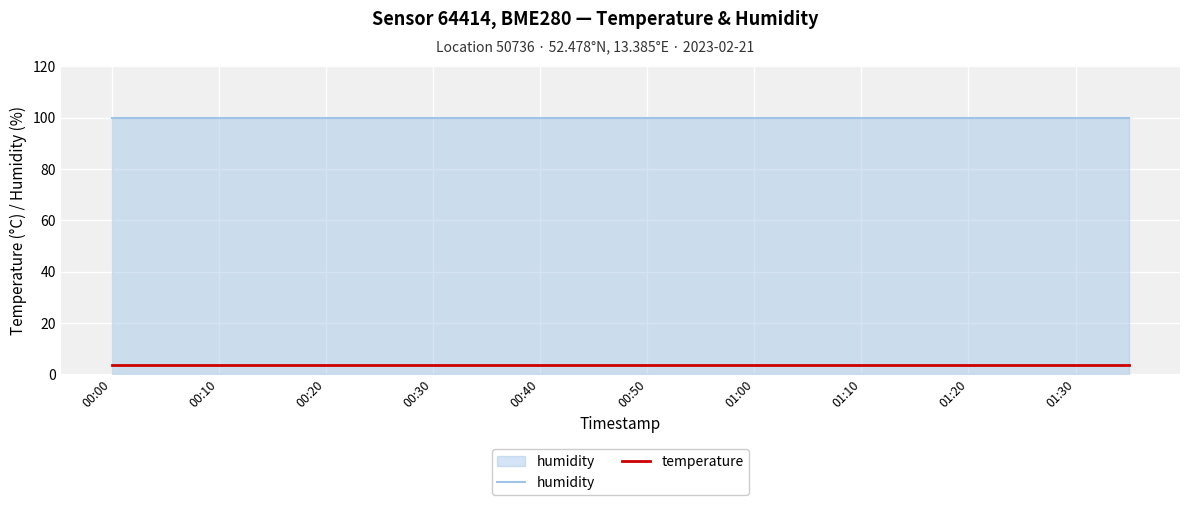

Rank the series by their average value, from lowest to highest.

temperature, humidity